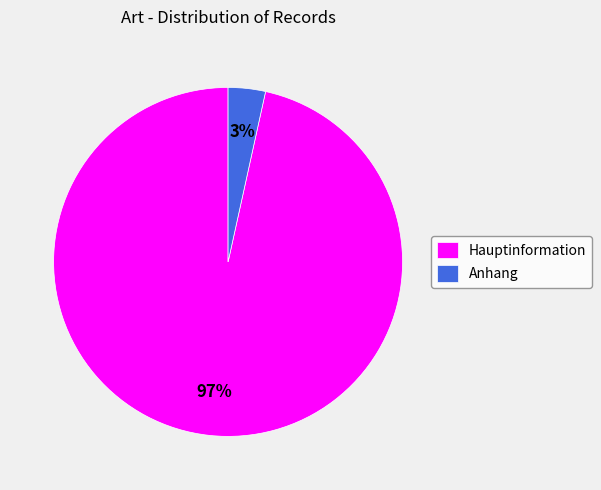

To the nearest percent, what portion does Hauptinformation represent?

97%